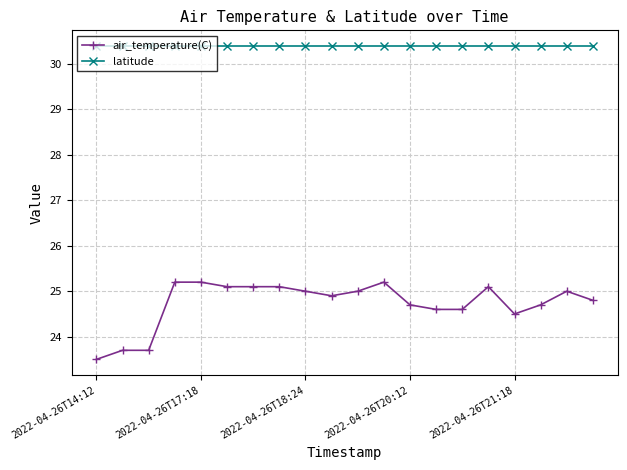

Which series has the widest spread of values?

air_temperature(C)